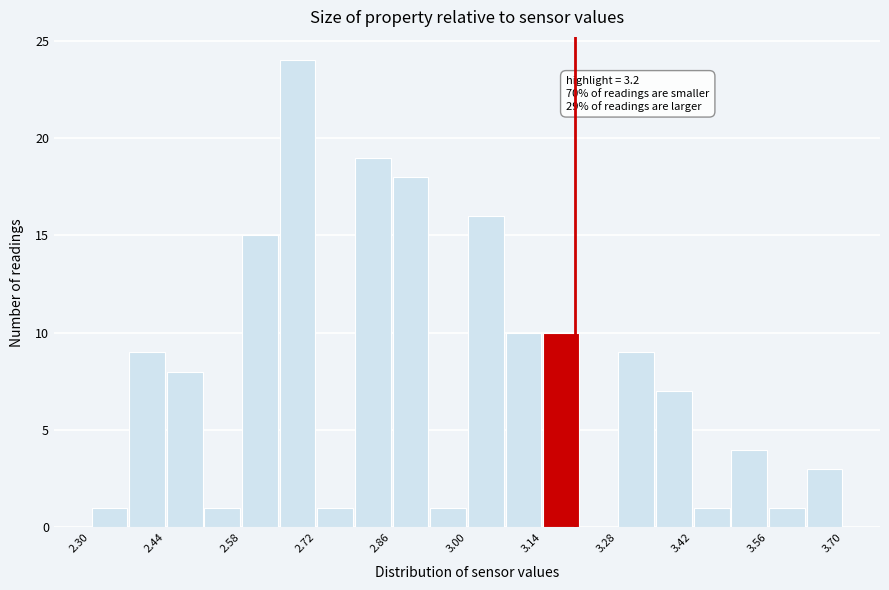

Around what value on the x-axis is the tallest bar? Give the approximate position of its centre, as read against the axis.

2.68